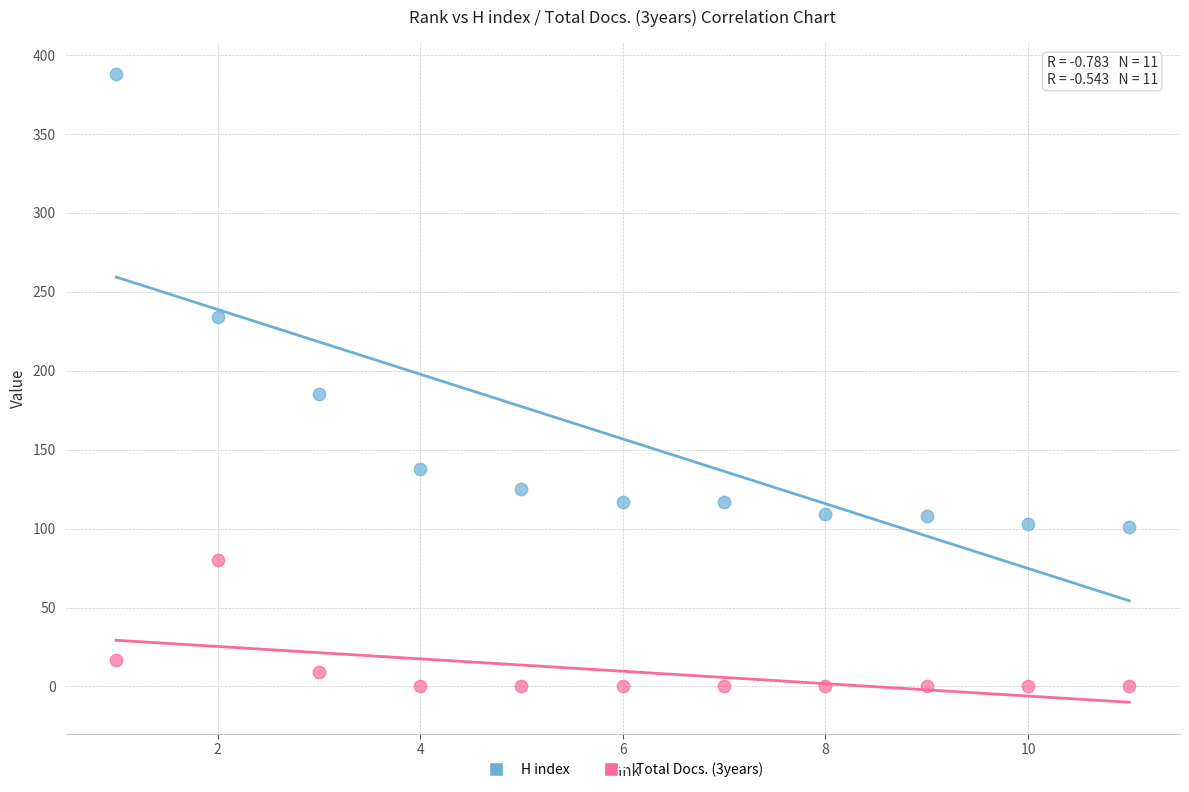

Across all data points, what is the range of X values (max minus min)?

10